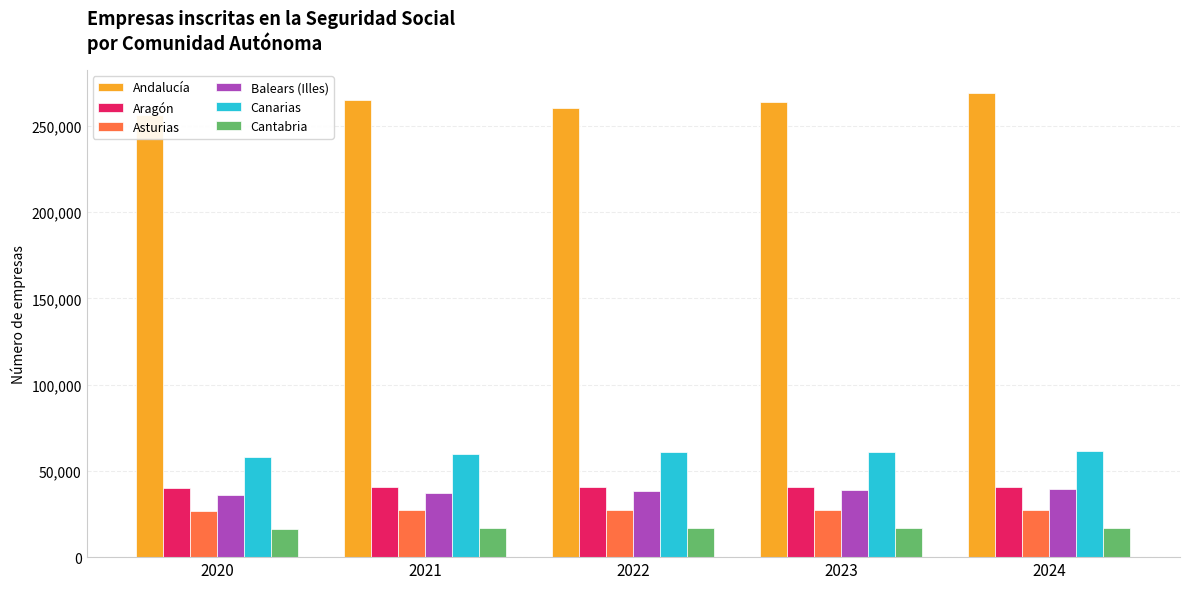

What is the spread (max minus min) of values at 2020?

240300